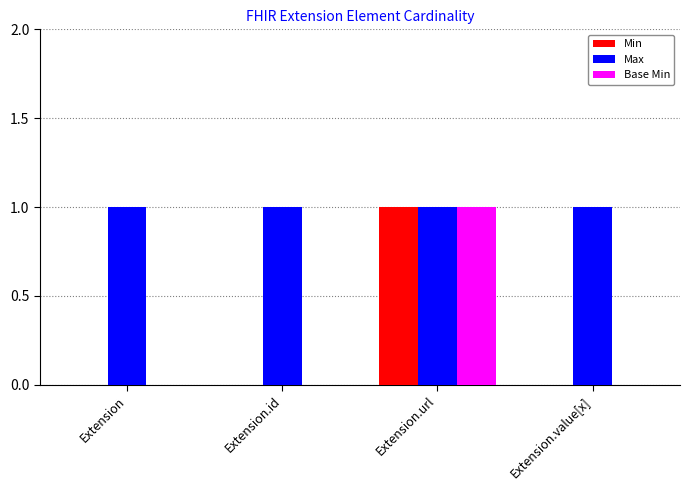

The Max series shows 1 at Extension.id. True or false?

True